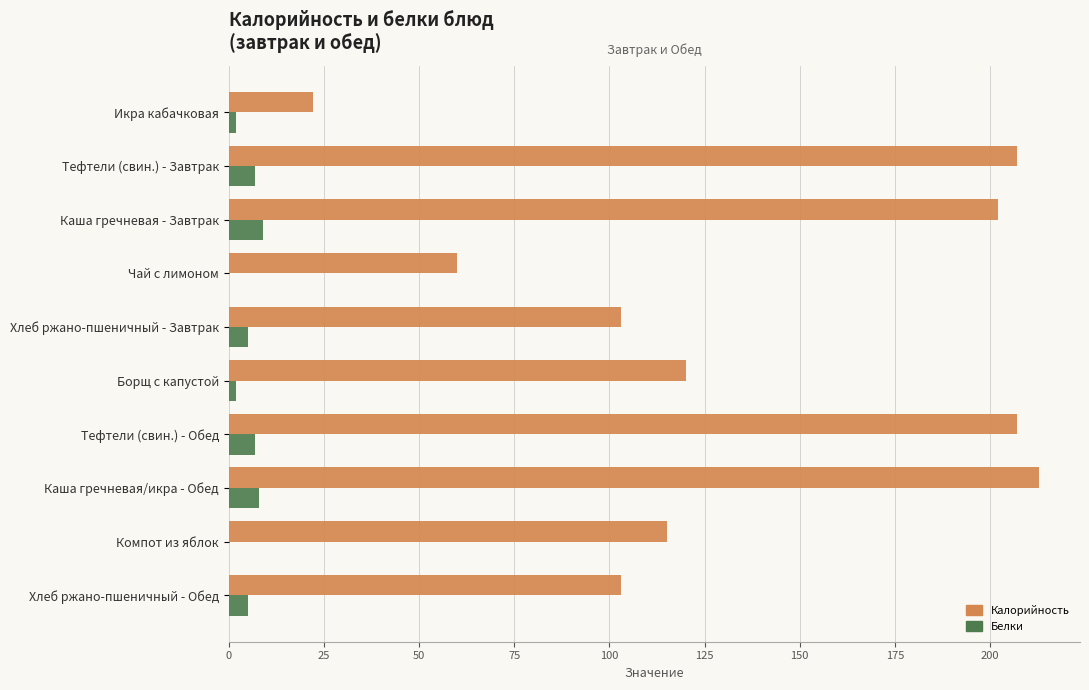

How many categories are shown in the chart?

10